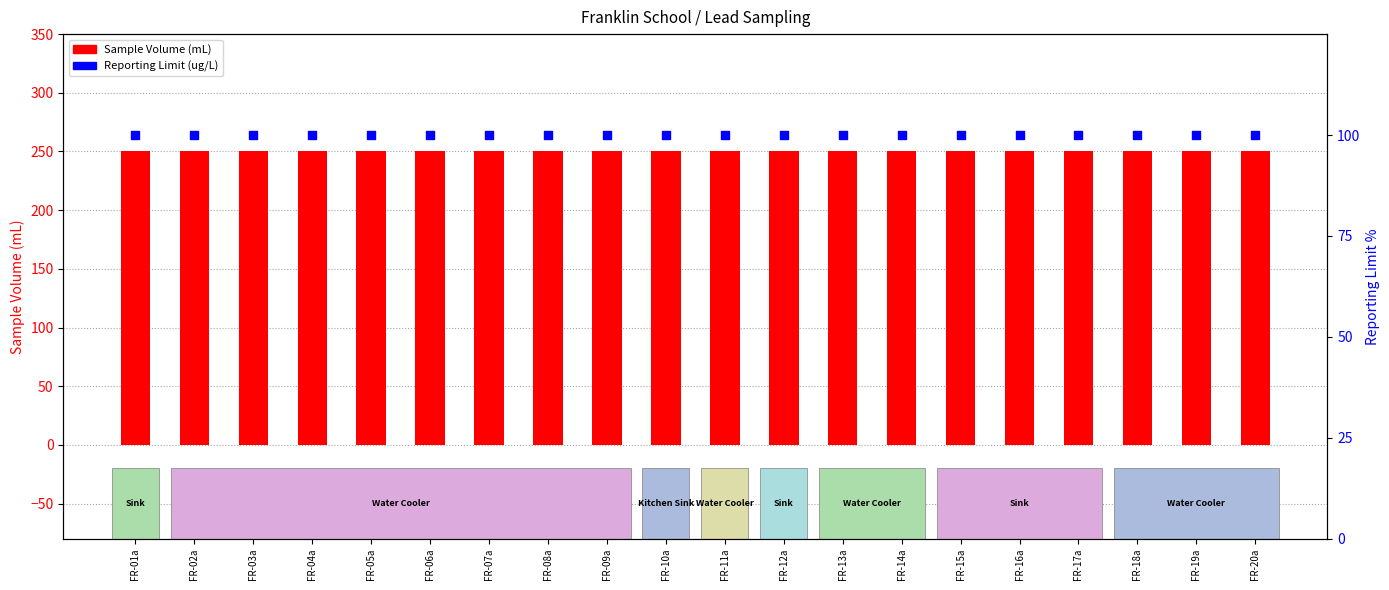

What is the total value across all series at FR-11a?

350